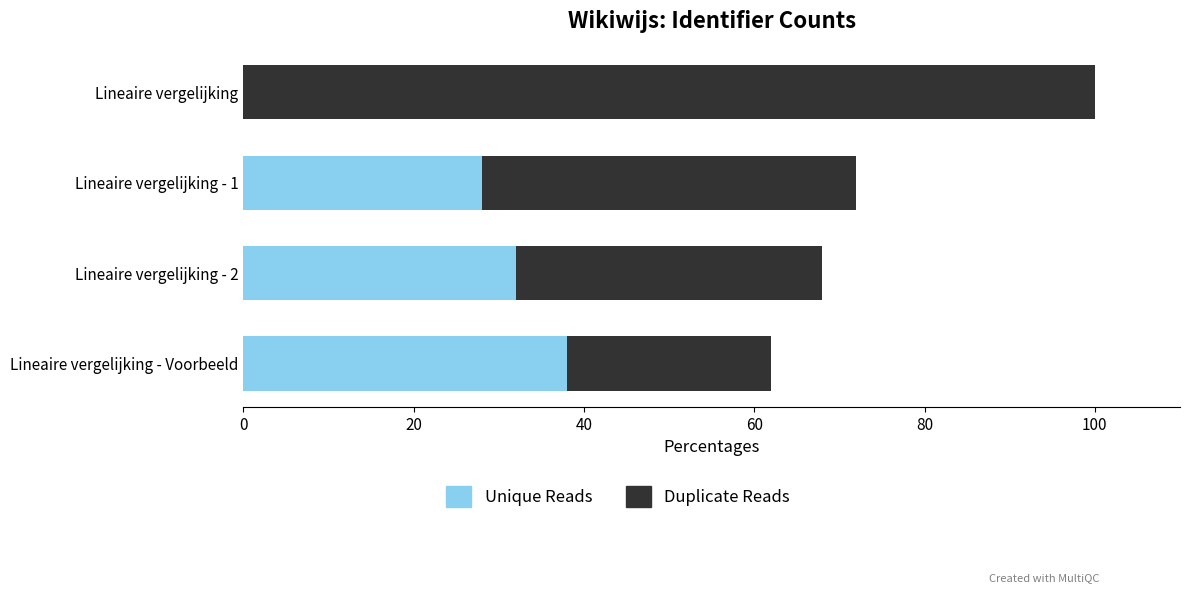

Between Lineaire vergelijking - 1 and Lineaire vergelijking - 2, which series saw the biggest shift?

Duplicate Reads